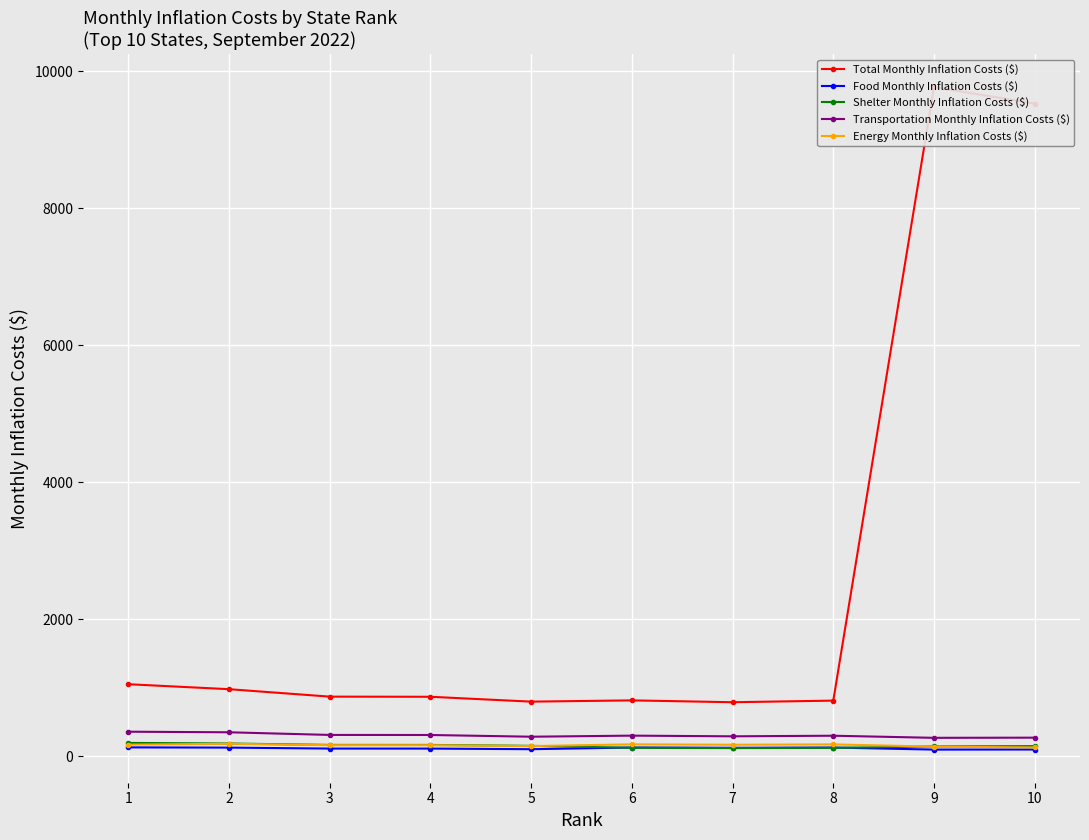

At which label does Total Monthly Inflation Costs ($) reach its minimum?

7